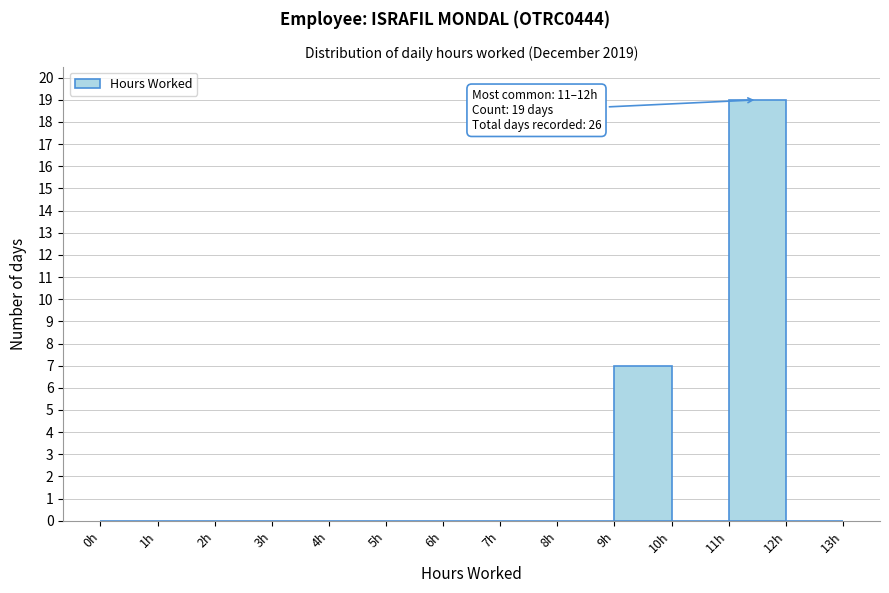

Which range on the x-axis has the tallest bar?

11 to 12